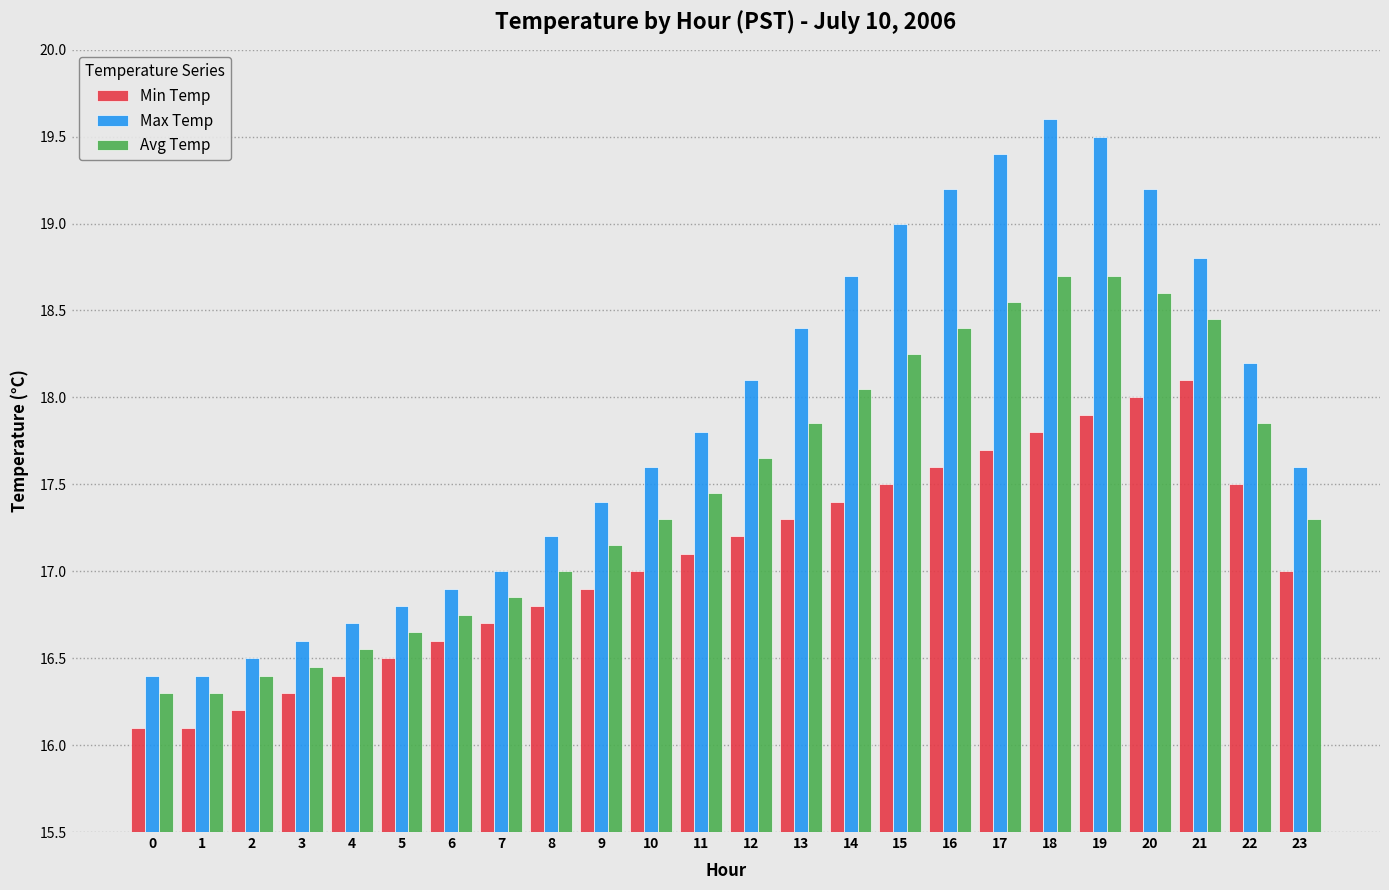

Which series changed the most between 13 and 18?

Max Temp